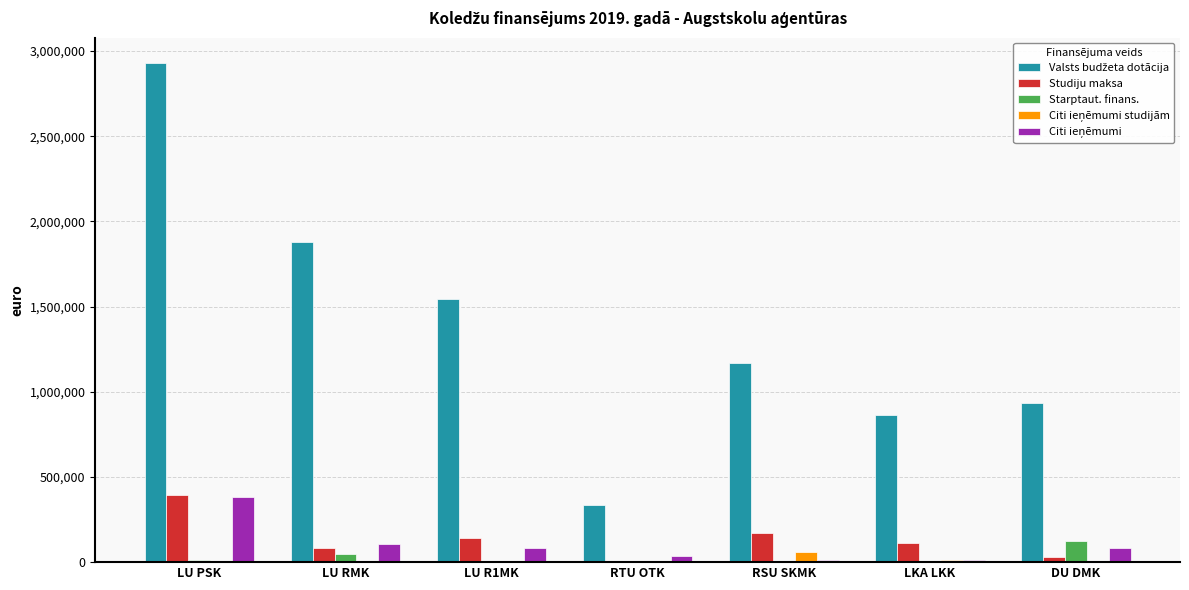

What is the maximum value shown in the chart?

2931935